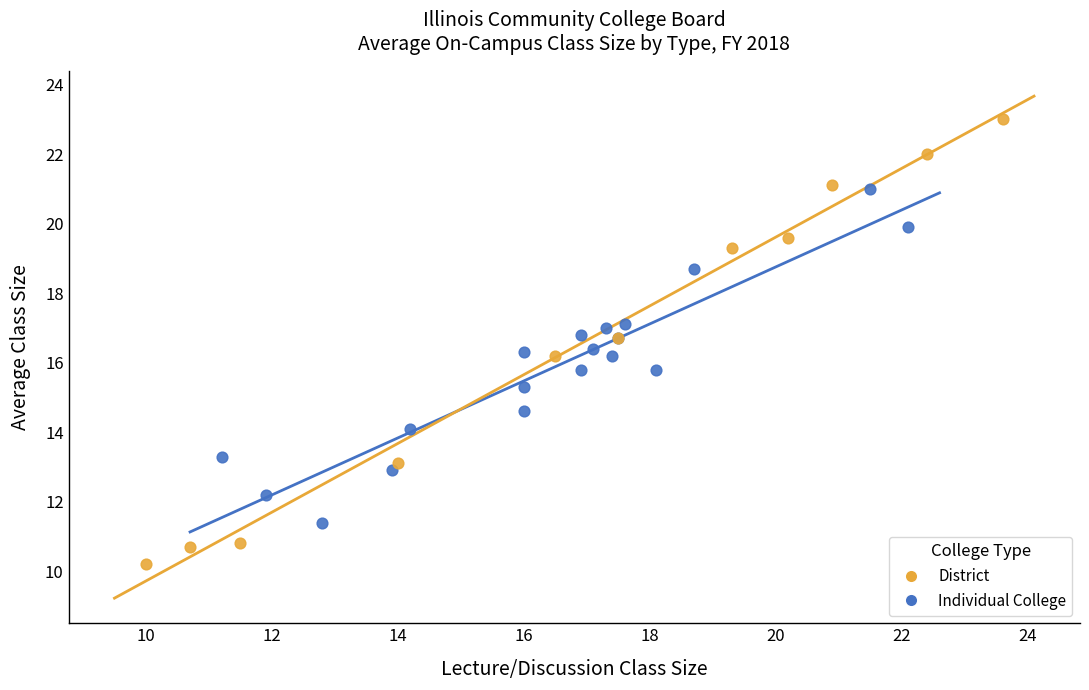

Which series contains the lowest Y value?

District